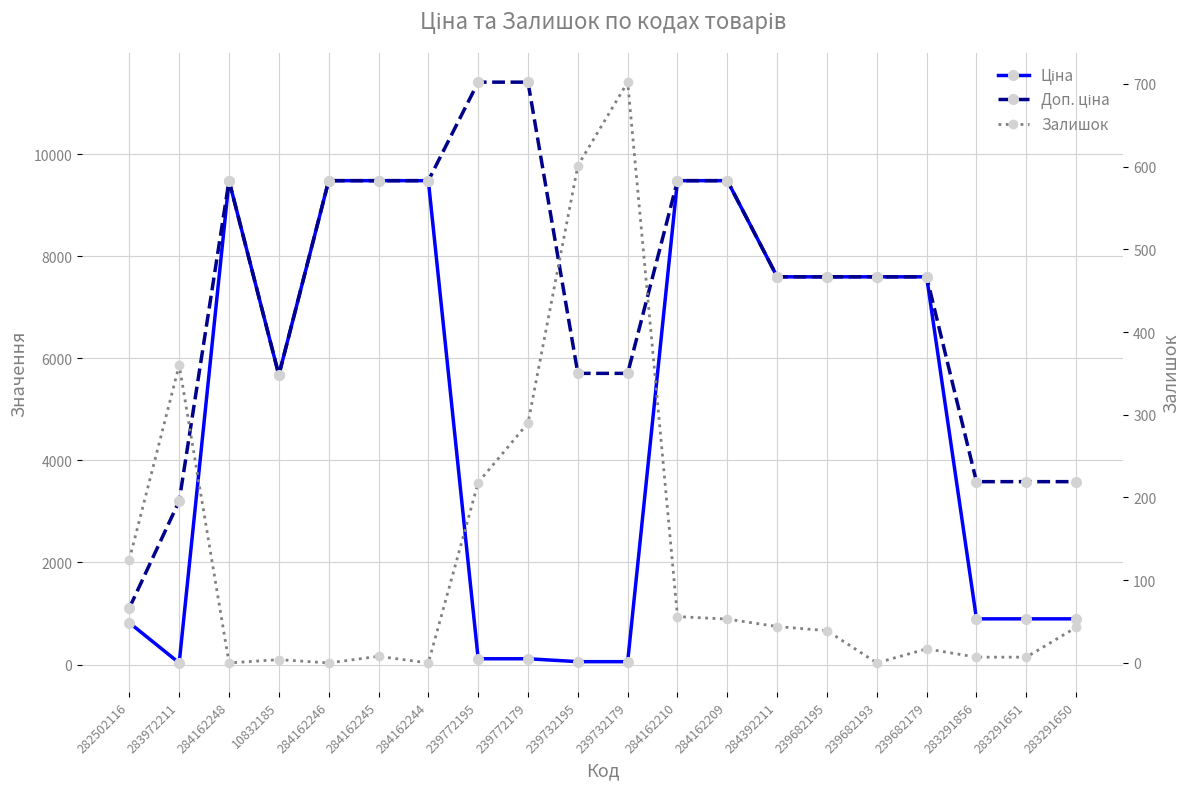

Which category has the highest value across all series?

239772195